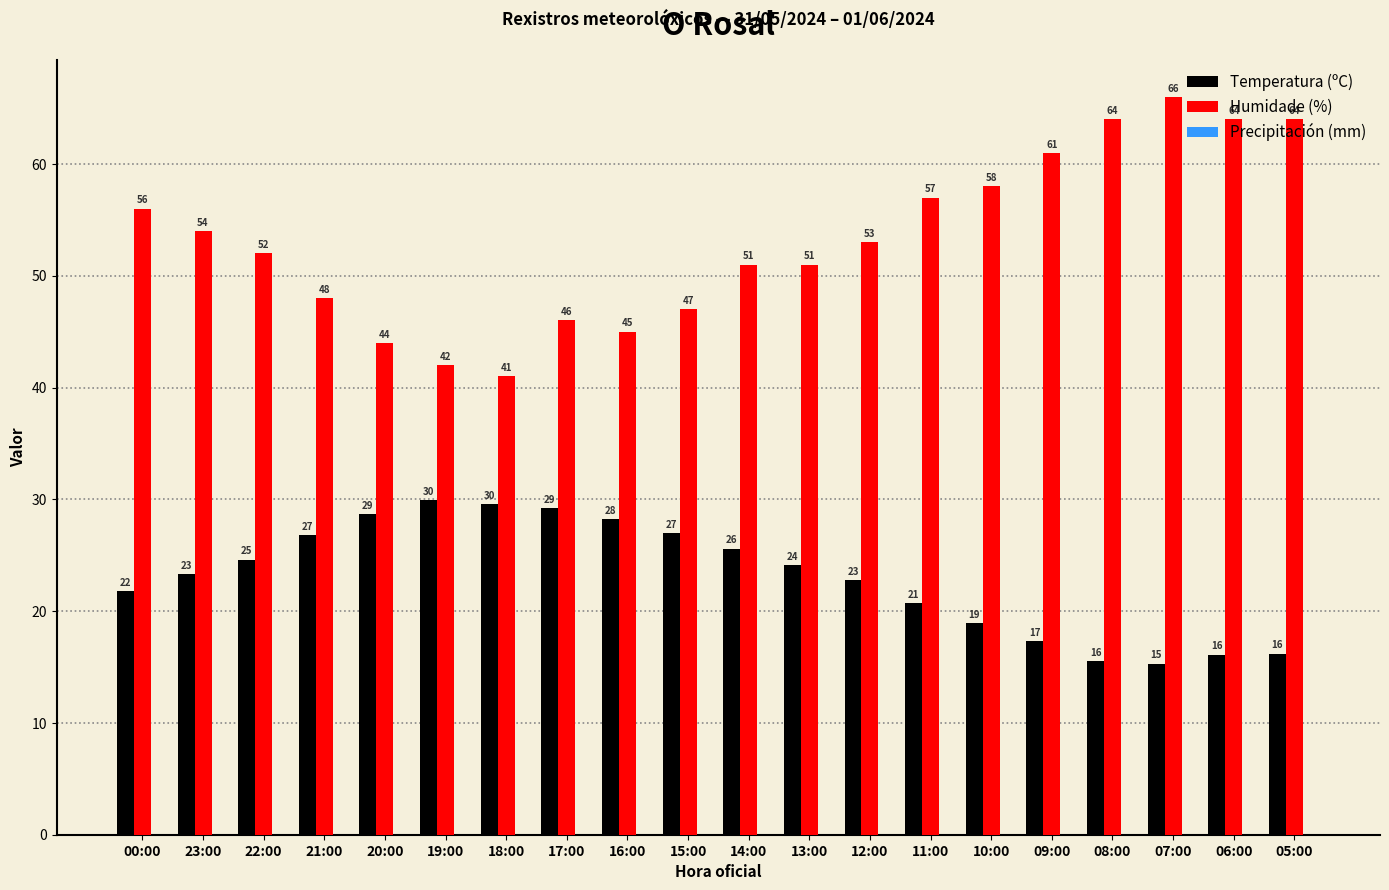

What is the label of the 4th bar from the left?

21:00